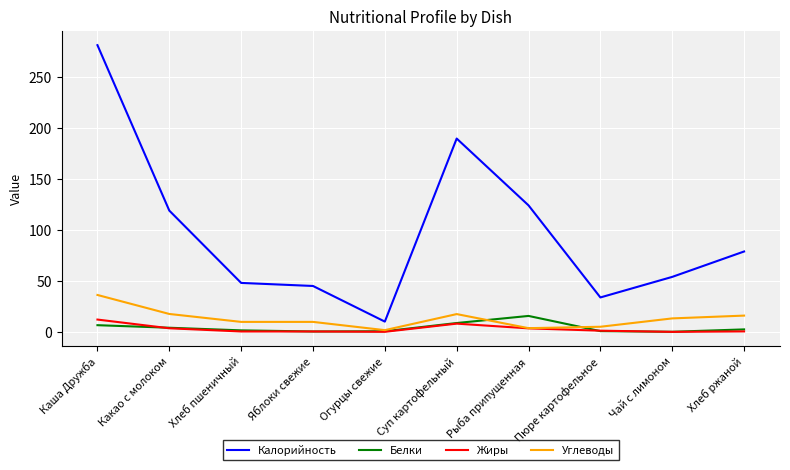

True or false: Углеводы and Калорийность intersect in this chart.

False